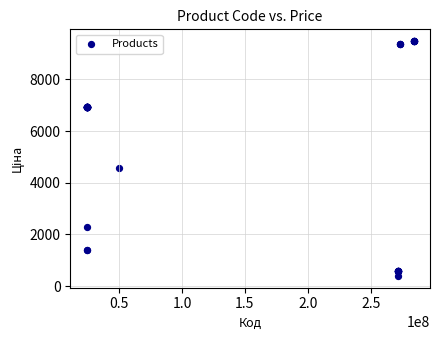

What Y value in the scatter plot is closest to 4934?

4561.9